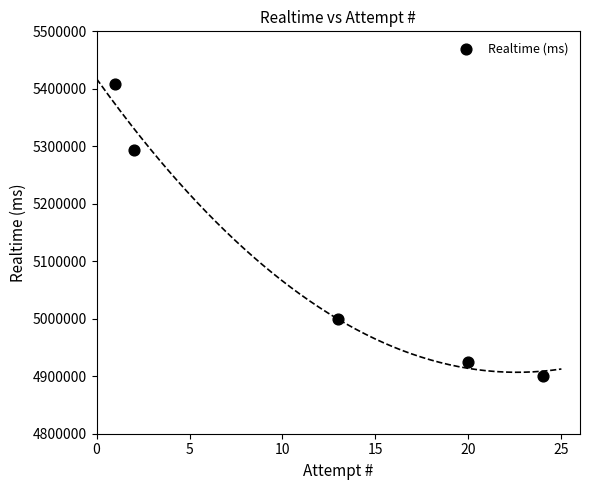

What Y value in the scatter plot is closest to 5154665?

5292708